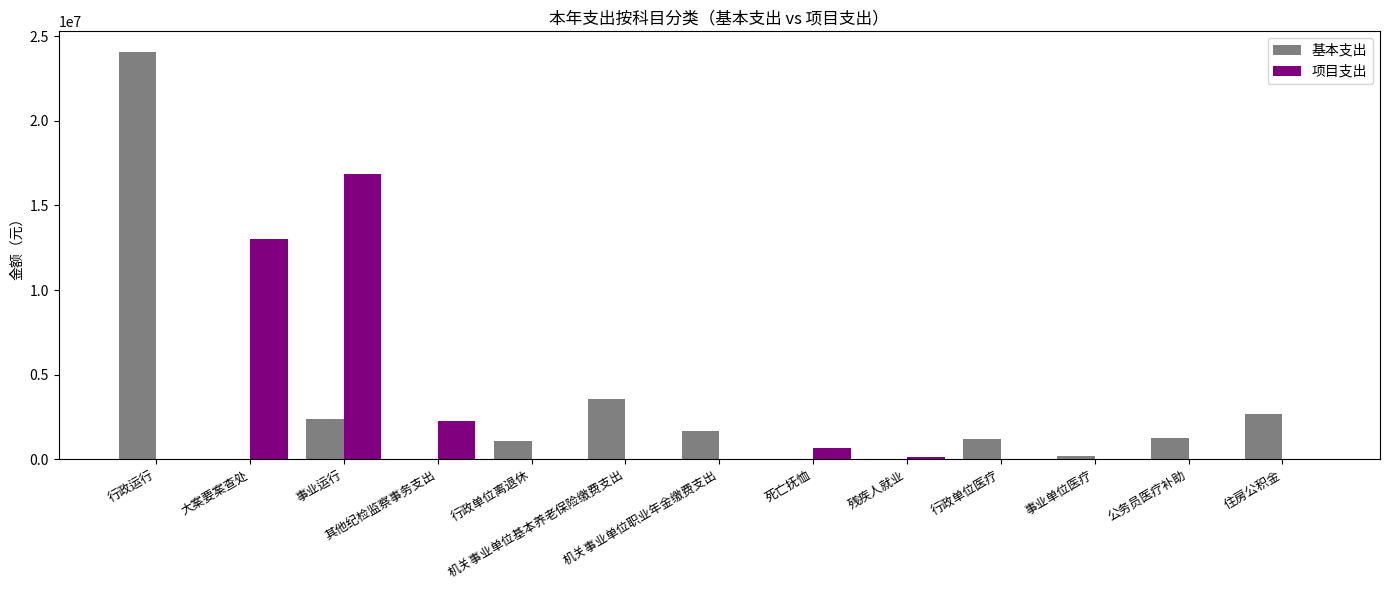

The value of 基本支出 at 行政单位医疗 is 1987087.2. True or false?

False